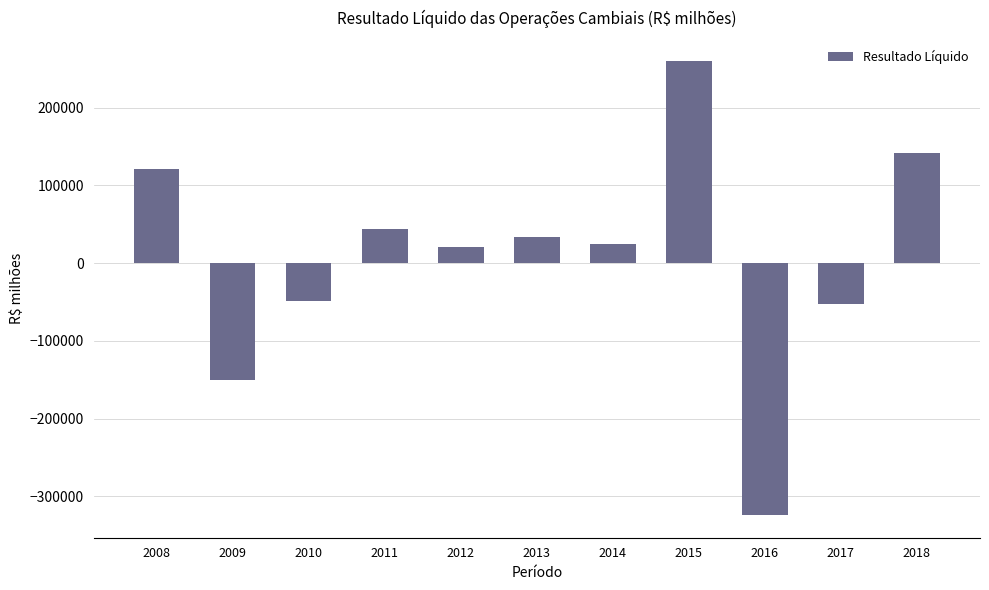

What is the difference between the maximum and second lowest values?

409973.0